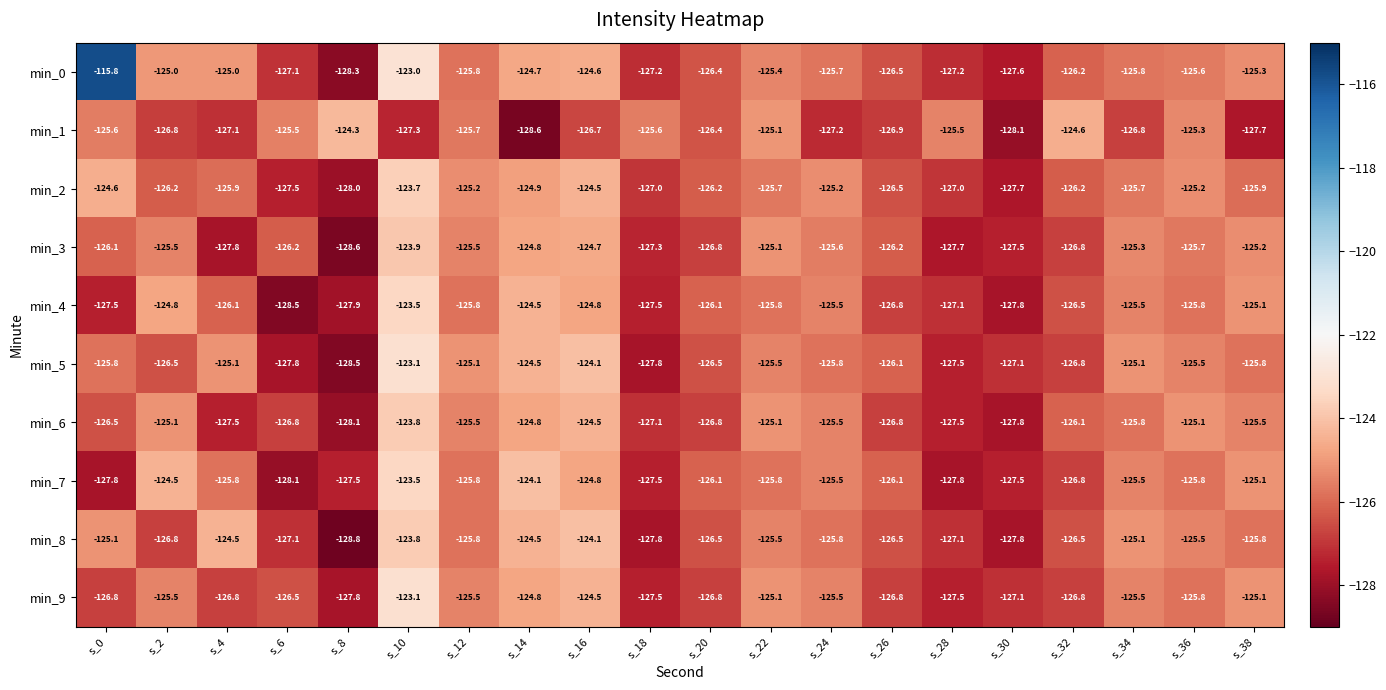

True or false: min_0 has a value of -127.2 at s_28.

True